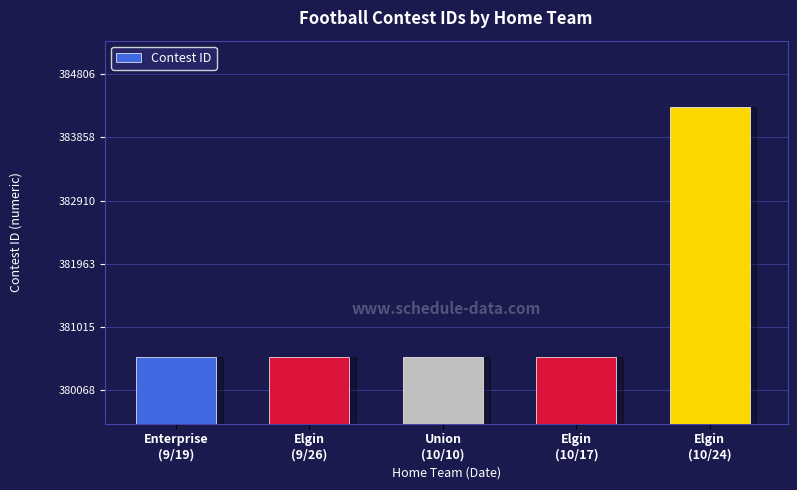

The chart shows a value of 380569 at Elgin
(9/26). True or false?

True